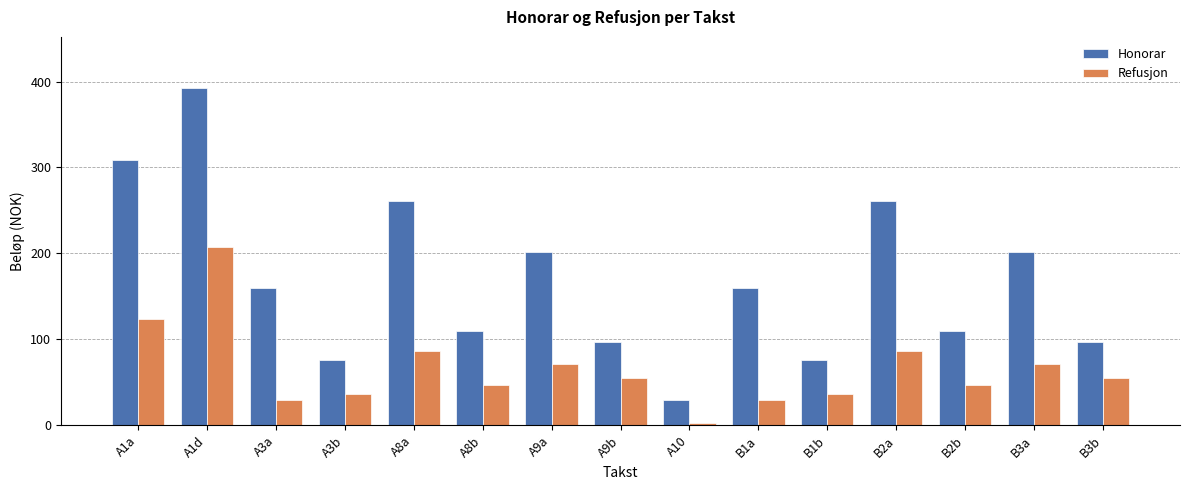

Rank the series at A8a from lowest to highest value.

Refusjon, Honorar